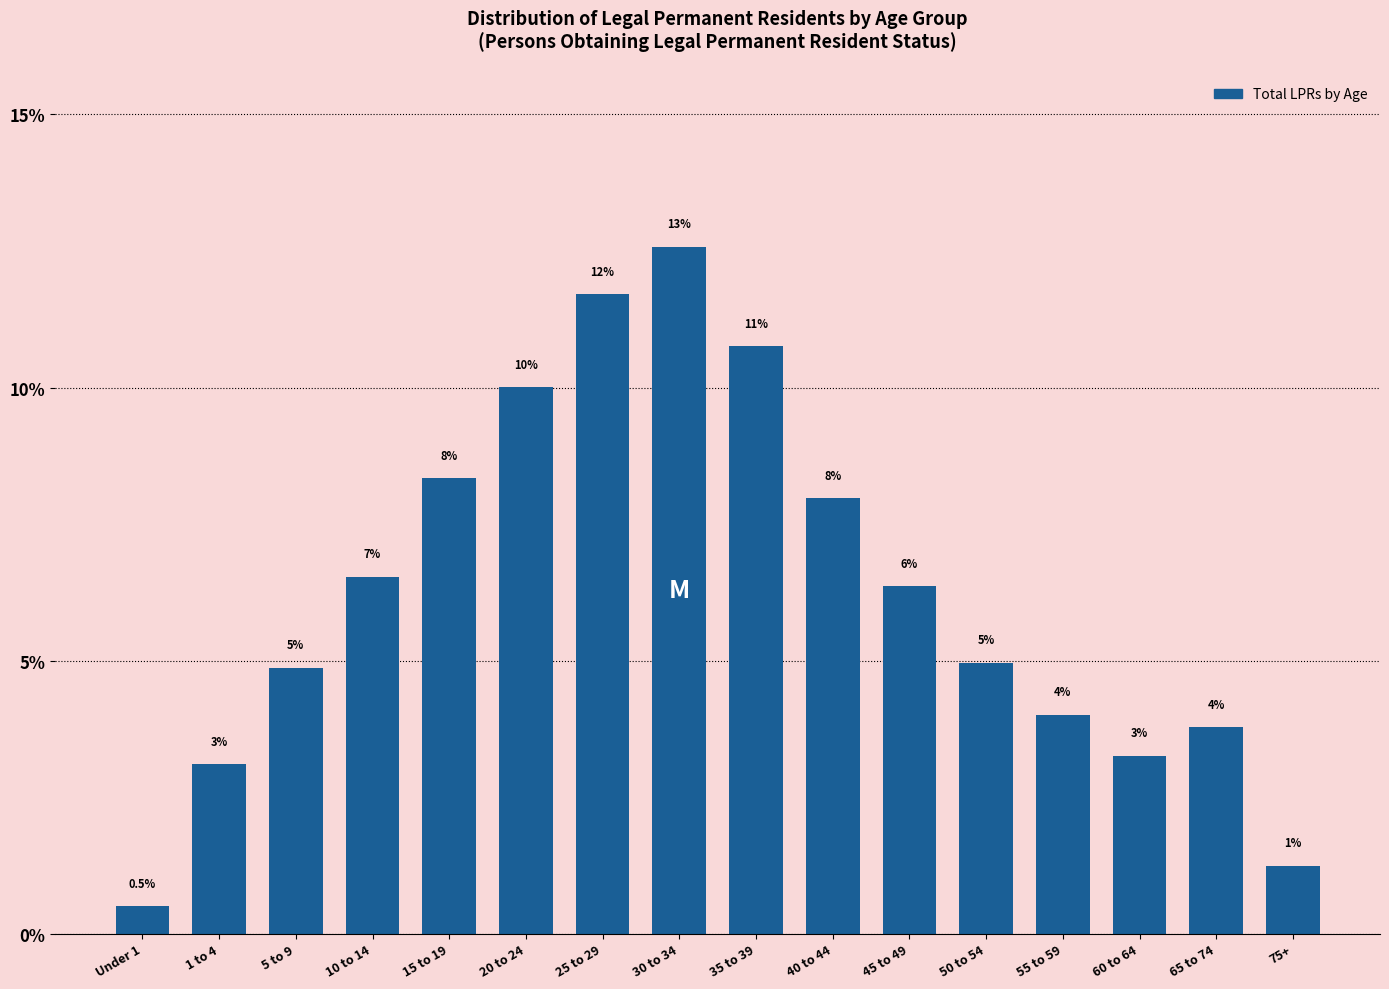

What is the smallest value displayed?

0.5